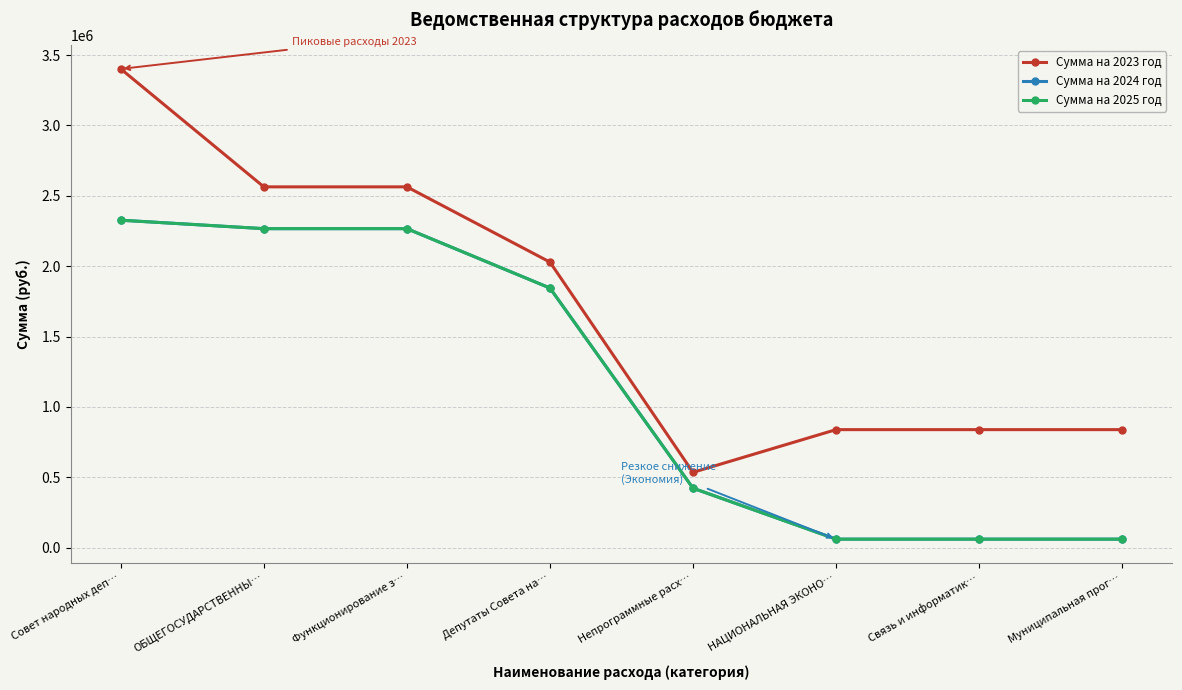

True or false: Сумма на 2023 год has more than 1 points higher than both neighbors.

False